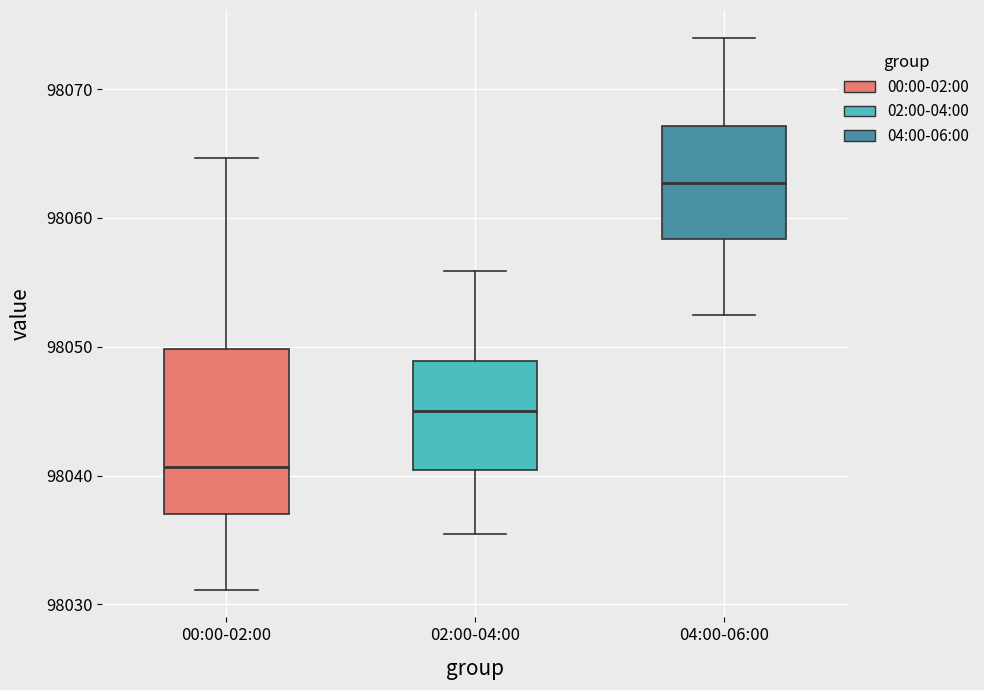

Reading left to right, transcribe this box plot: for each box, give where its median line is, the range the box spans, and where its two whiskers end, as read against the y-axis. The values are not printed on the chart, so give them approximately, as read against the axis.

00:00-02:00: median 98041, box 98037 to 98050, whiskers 98031 to 98065
02:00-04:00: median 98045, box 98040 to 98049, whiskers 98035 to 98056
04:00-06:00: median 98063, box 98058 to 98067, whiskers 98053 to 98074